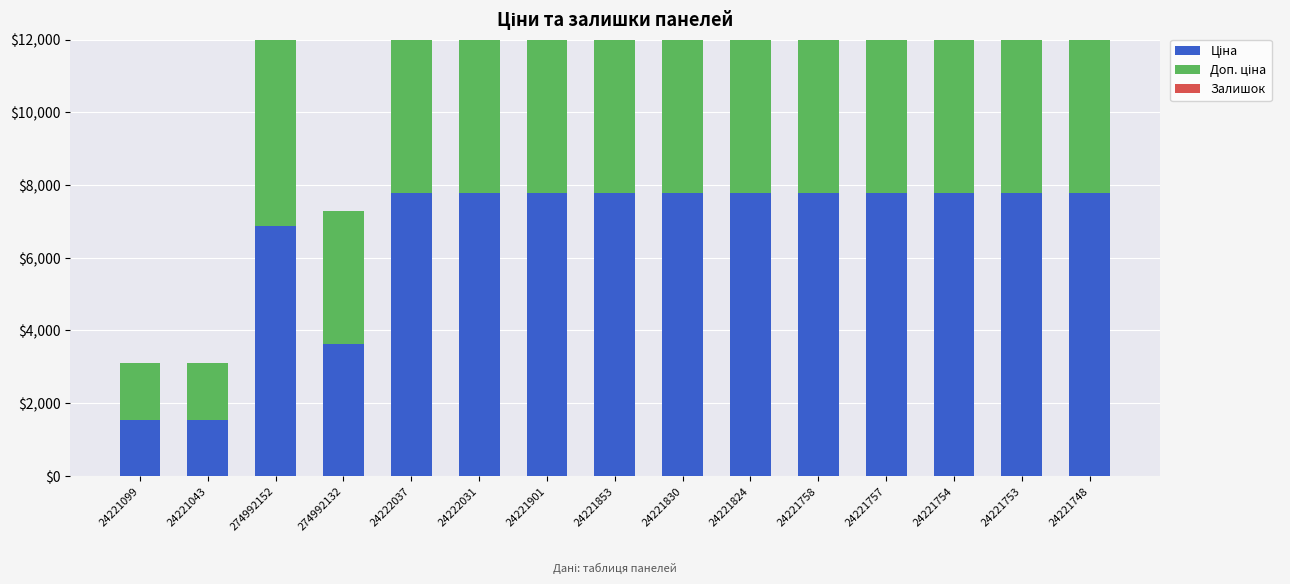

How many data points in Залишок are above 21?

7